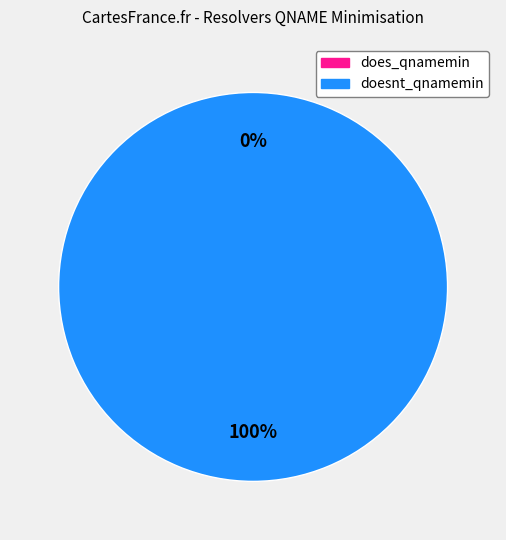

Between doesnt_qnamemin and does_qnamemin, which is larger?

doesnt_qnamemin